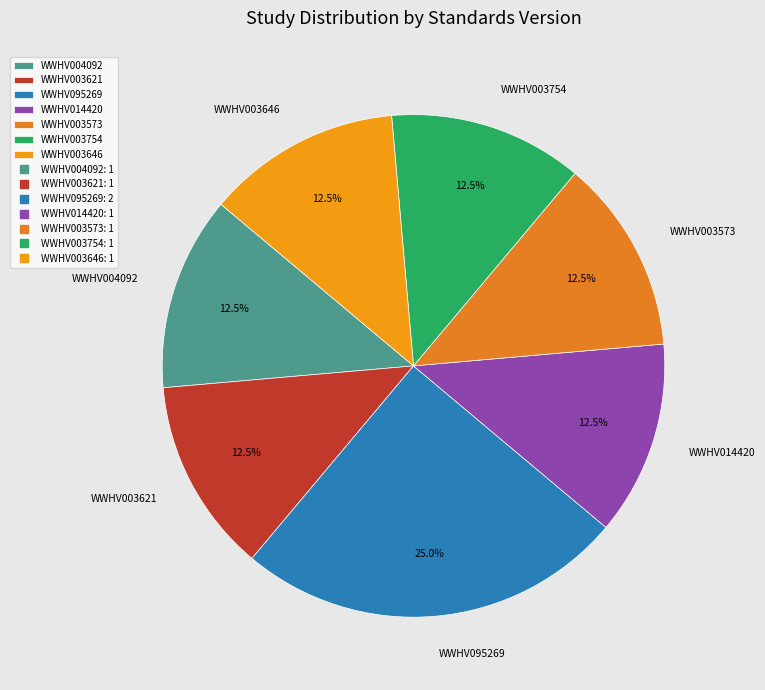

What portion of the pie excludes WWHV003573?

87.5%